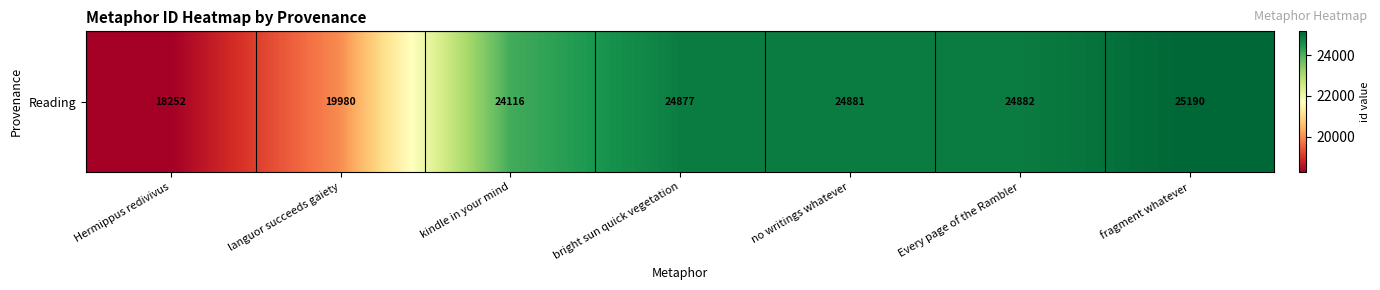

How many distinct data groups are displayed?

1